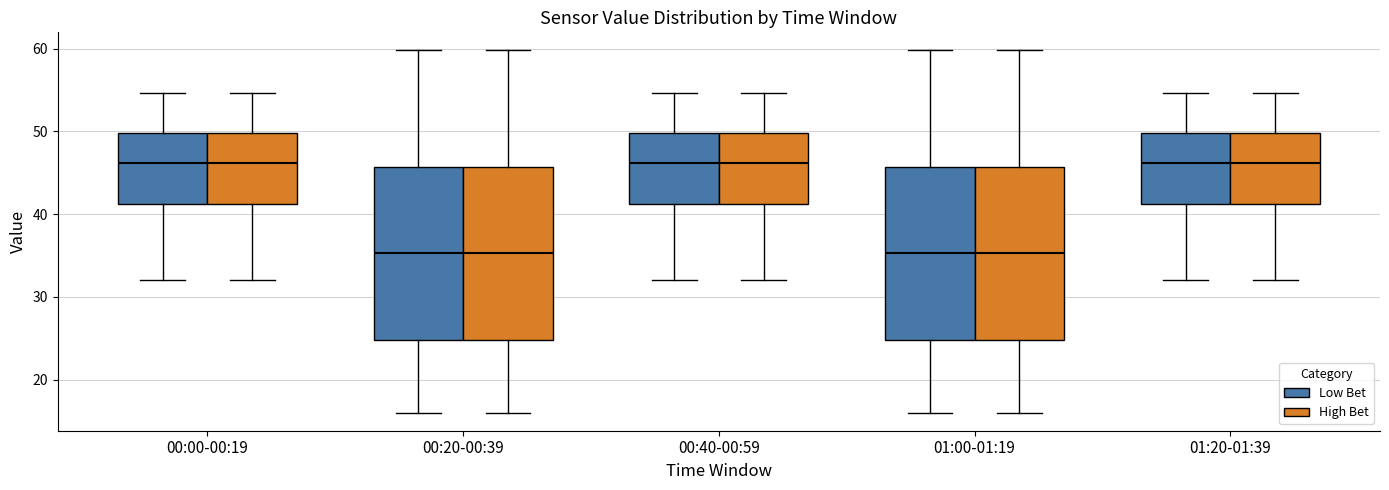

Where does the upper whisker of the box for 00:00-00:19 (High Bet) end on the y-axis? The values are not printed on the chart, so give them approximately, as read against the axis.

55